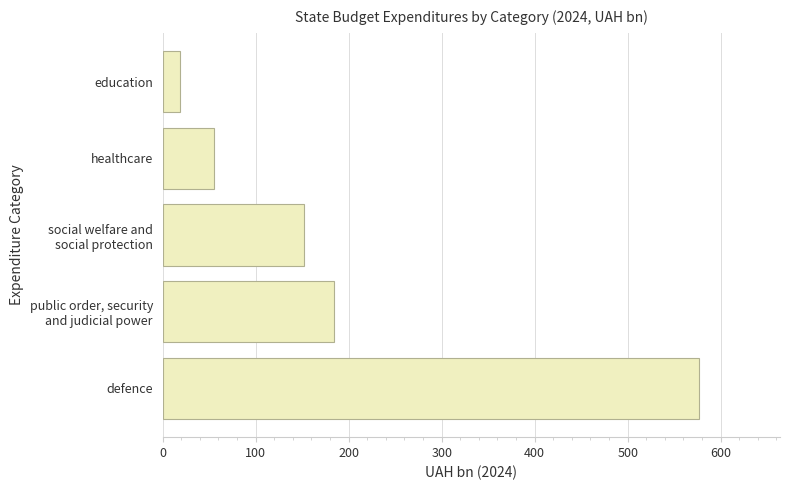

What is the average value?

197.5